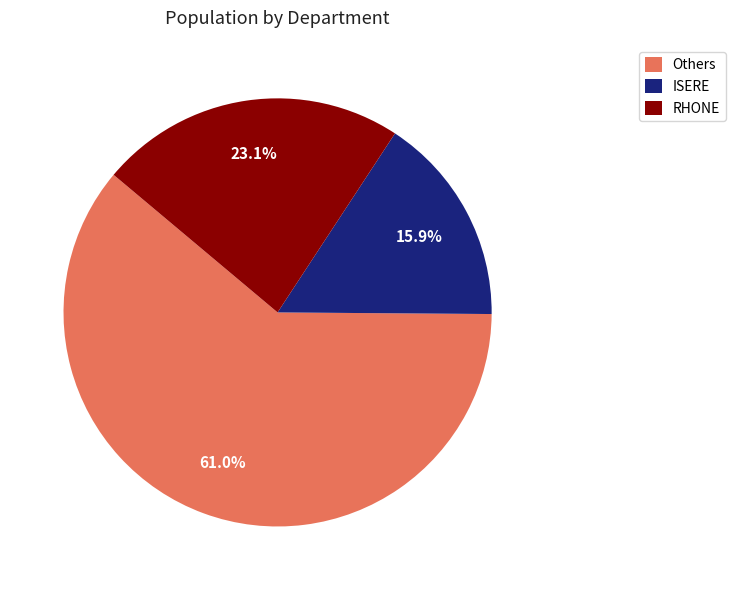

Which has a higher value, ISERE or Others?

Others